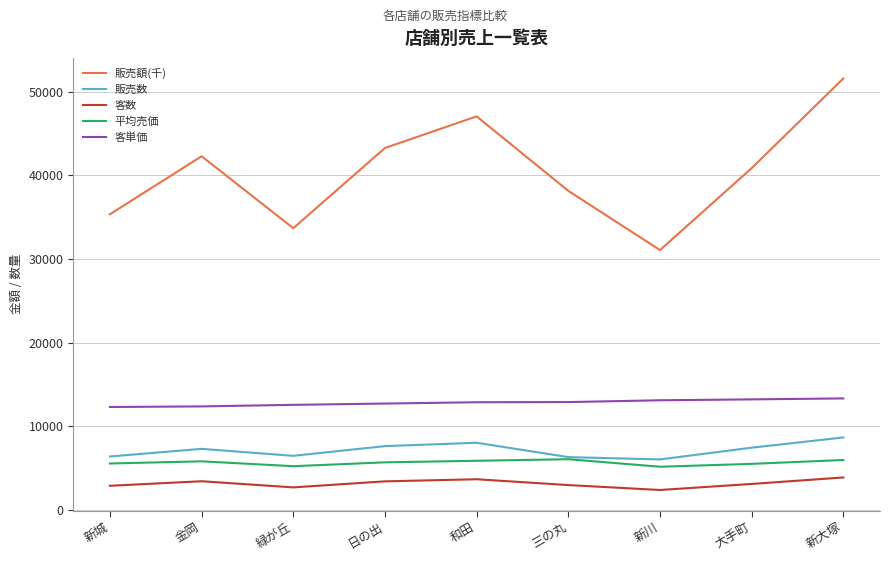

How many values in the 平均売価 series are below 5681?

4